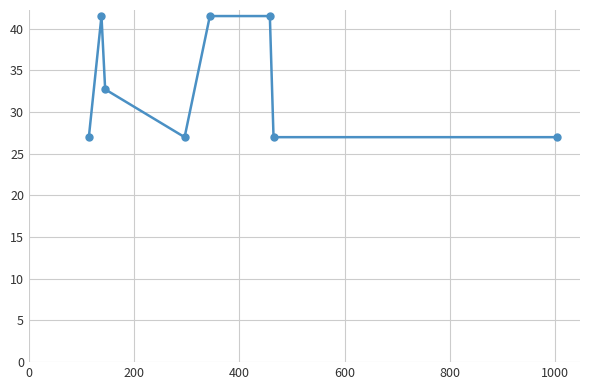

What is the value of the 8th point from the left?

27.0